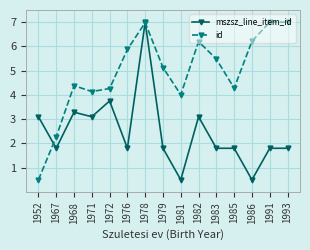

Rank the series by their average value, from highest to lowest.

id, mszsz_line_item_id